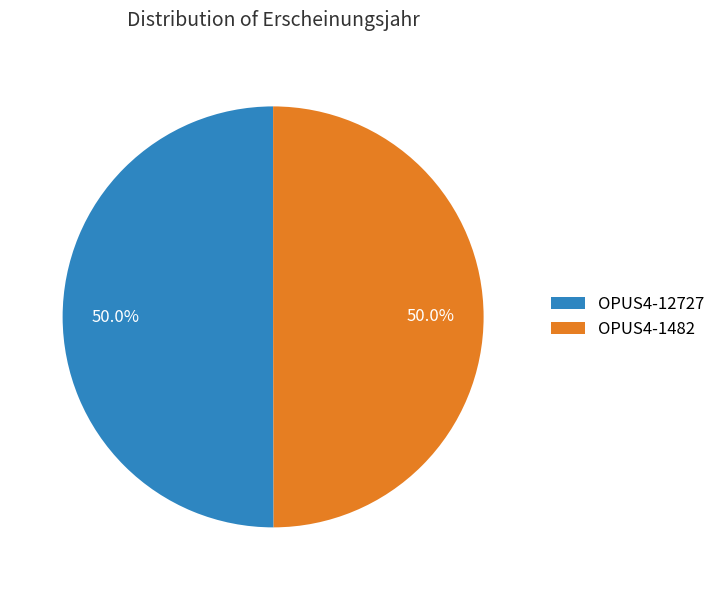

What is the total percentage of OPUS4-12727 and OPUS4-1482?

100.0%